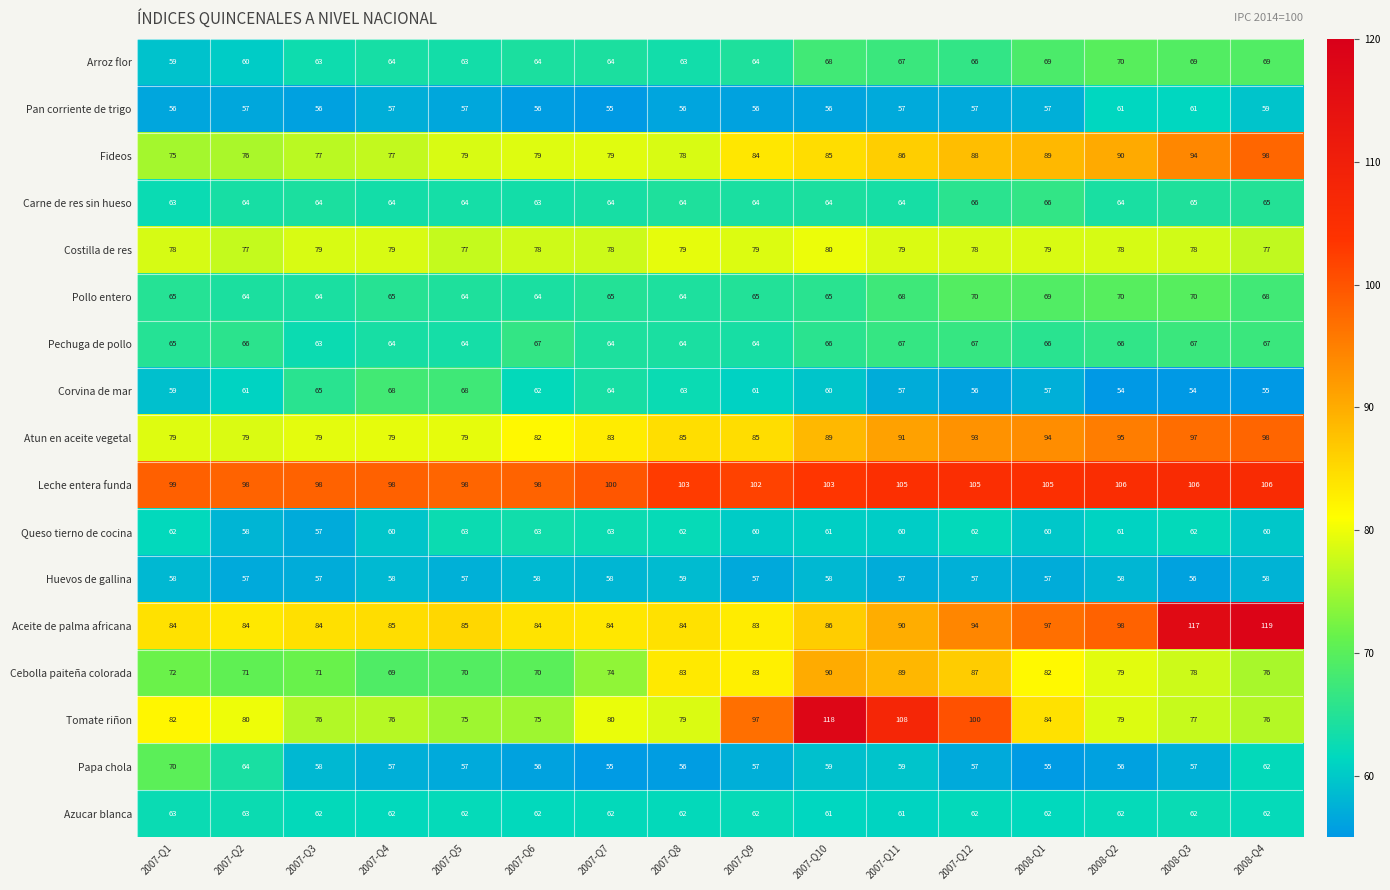

What is the average value of the Arroz flor series?

65